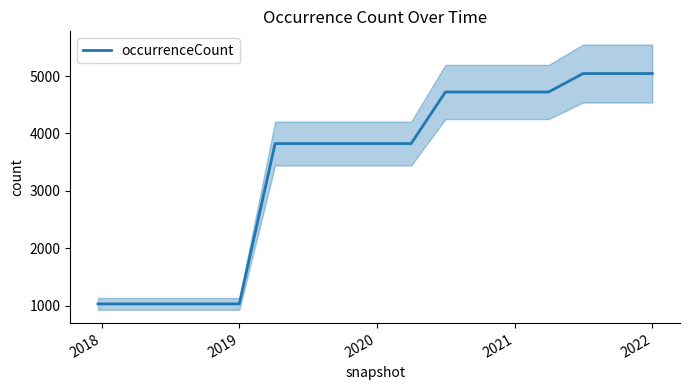

What is the label of the 13th point from the right?

2019